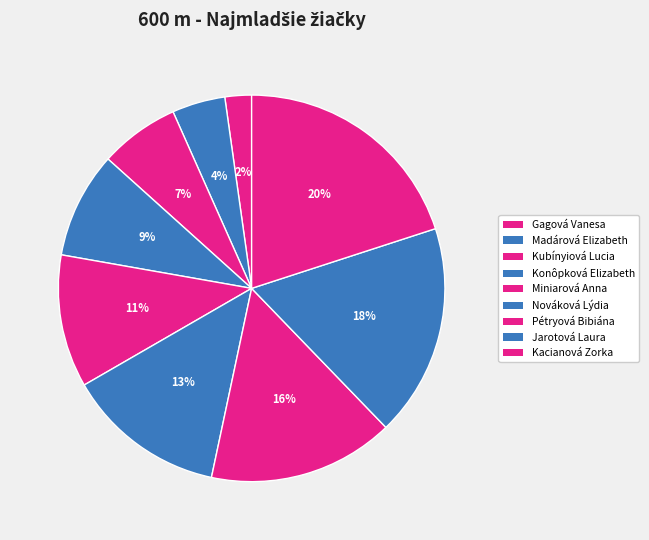

Is it true that Kubínyiová Lucia is 7% of the pie?

True